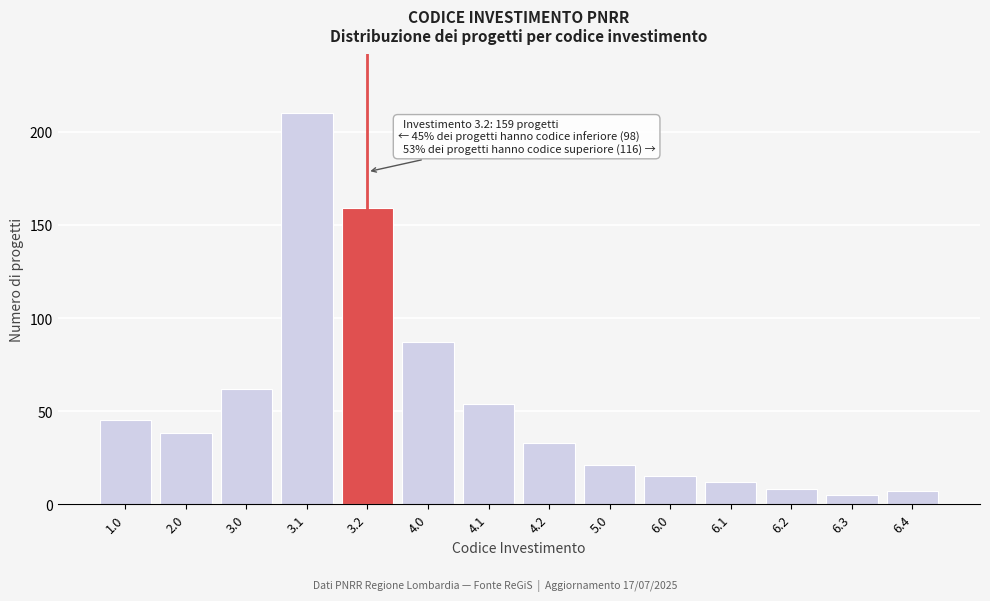

Reading left to right, extract all data points from this chart.

1.0=45	2.0=38	3.0=62	3.1=210	3.2=159	4.0=87	4.1=54	4.2=33	5.0=21	6.0=15	6.1=12	6.2=8	6.3=5	6.4=7